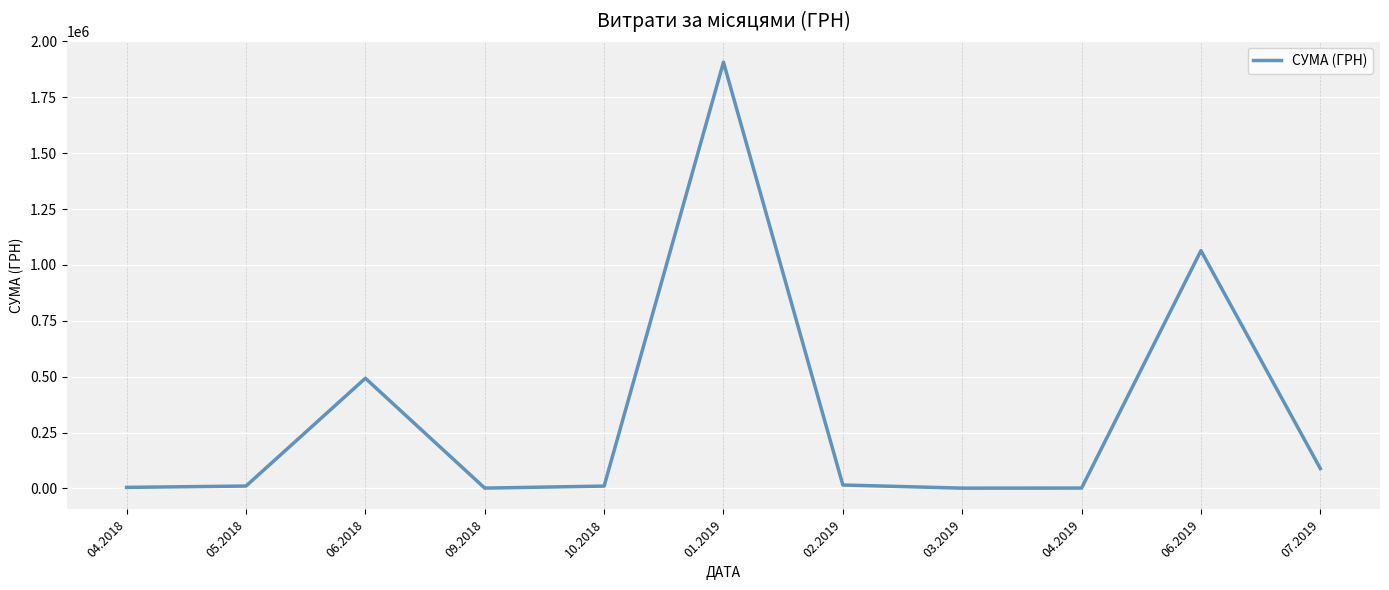

What is the approximate value at 06.2018?

492771.6